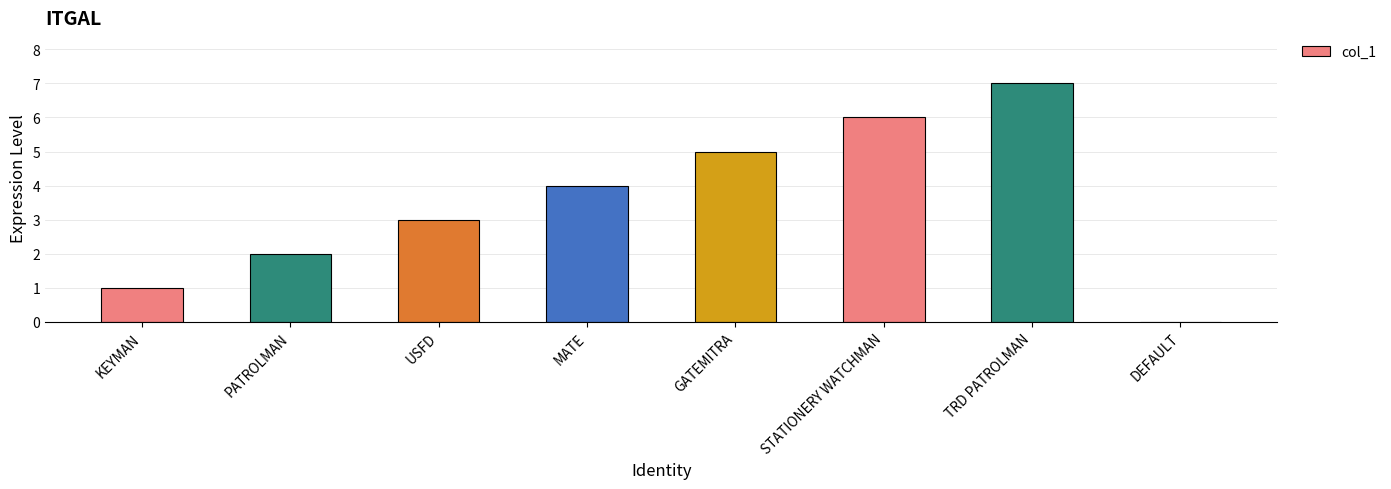

Read the value at TRD PATROLMAN.

7